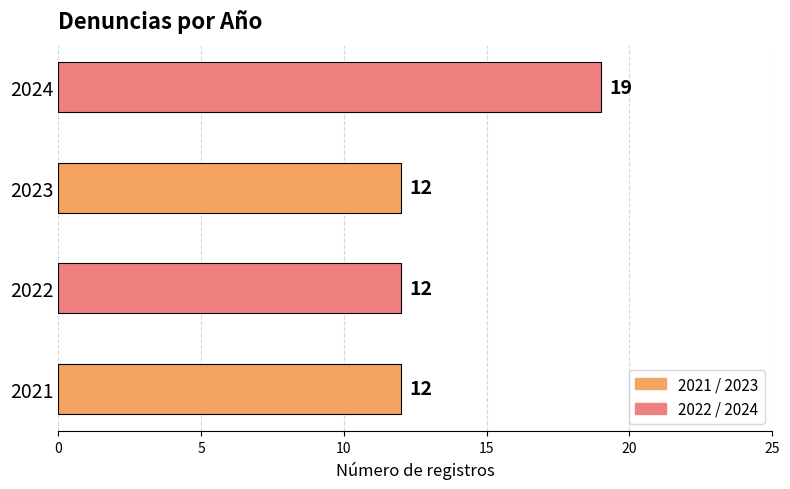

How many values are between 12 and 19?

4